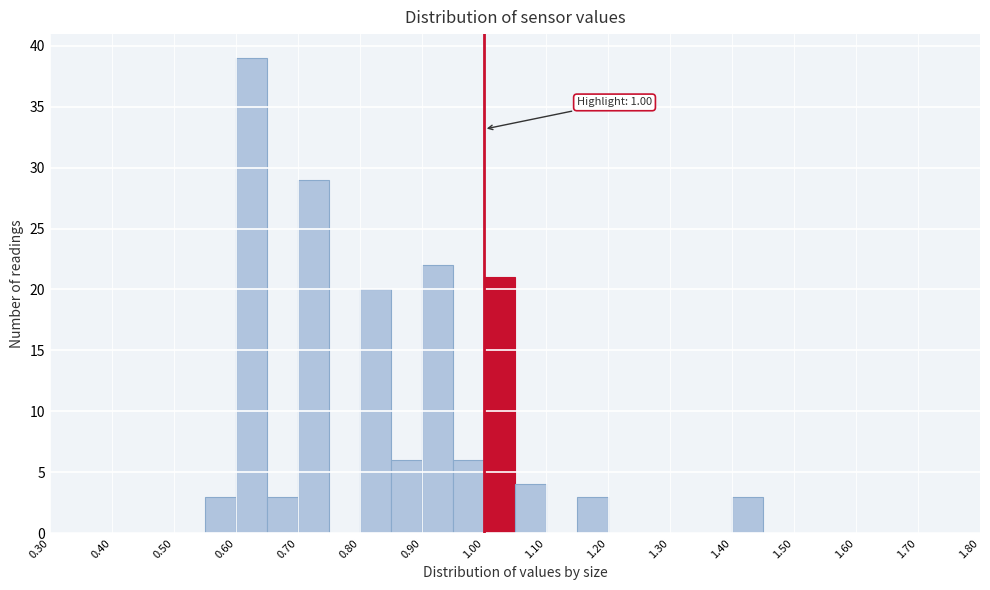

Which range on the x-axis has the tallest bar?

0.60 to 0.65